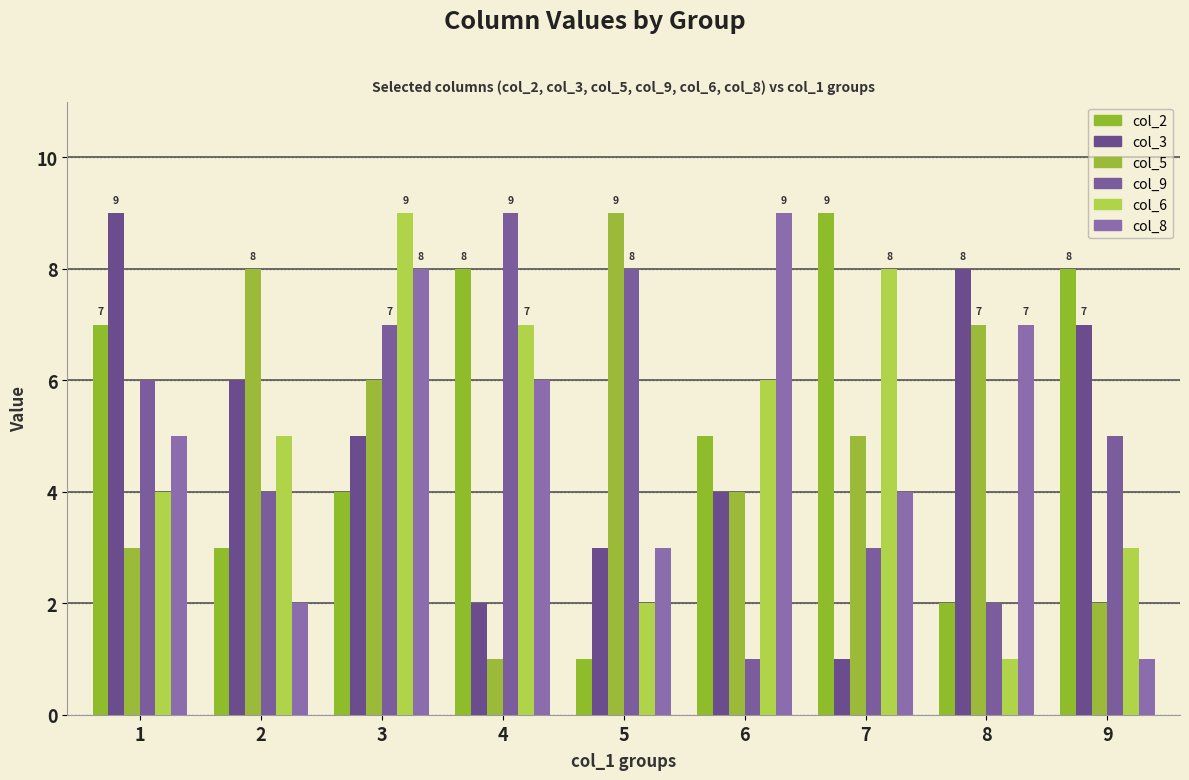

How many bars are there in total?

54